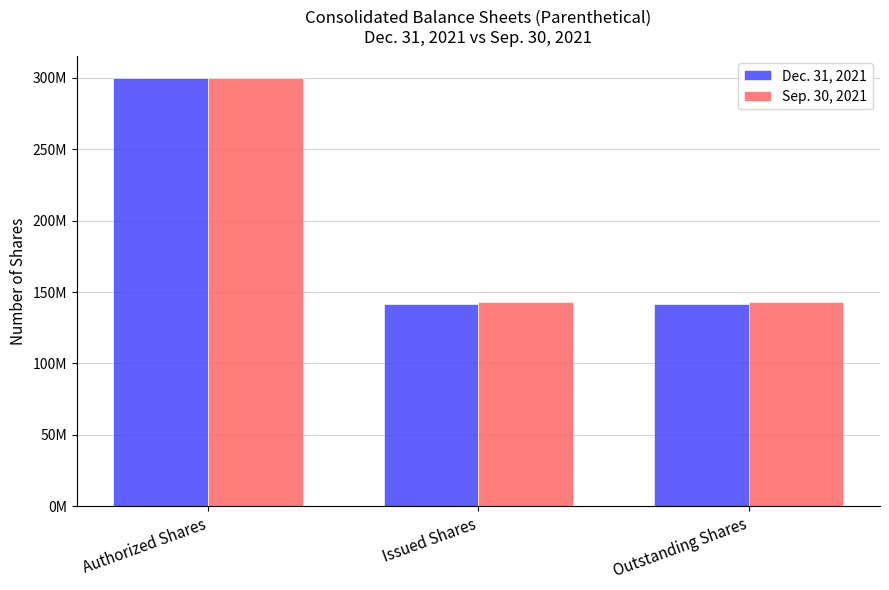

What is the approximate value of Sep. 30, 2021 at Outstanding Shares, to the nearest 10?

143168820